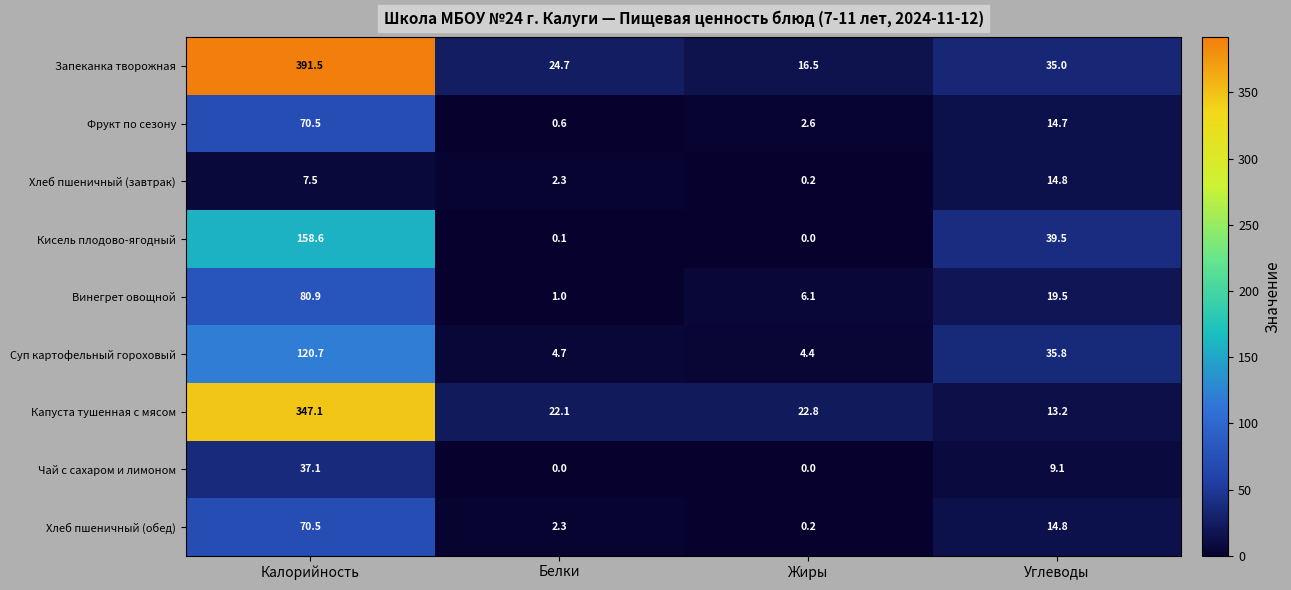

What is the total value across all series at Жиры?

52.8